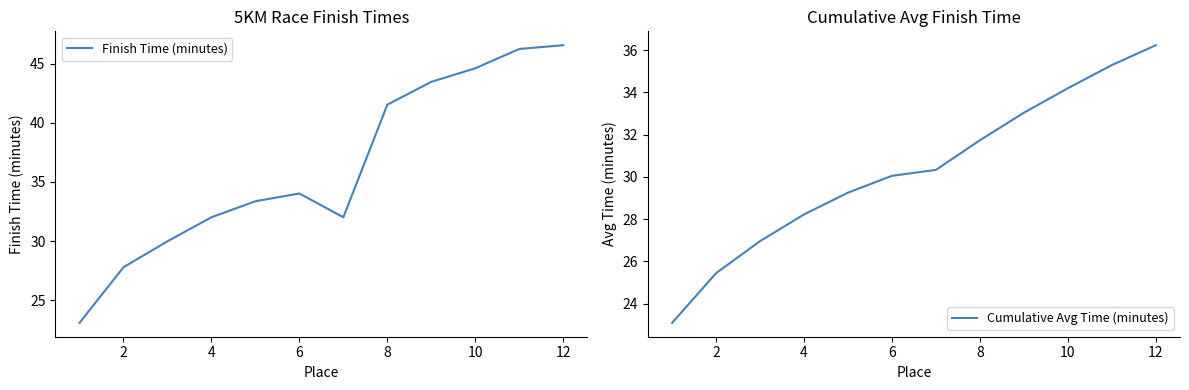

What is the lowest value of the Finish Time (minutes) series?

23.1